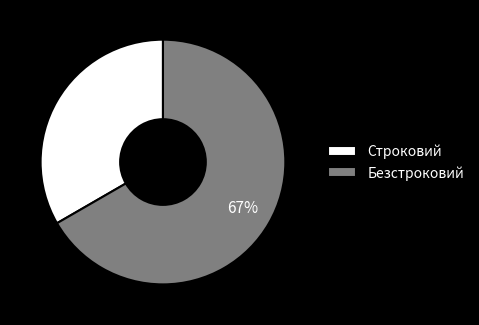

To the nearest percent, what is the combined percentage of Безстроковий and Строковий?

100%